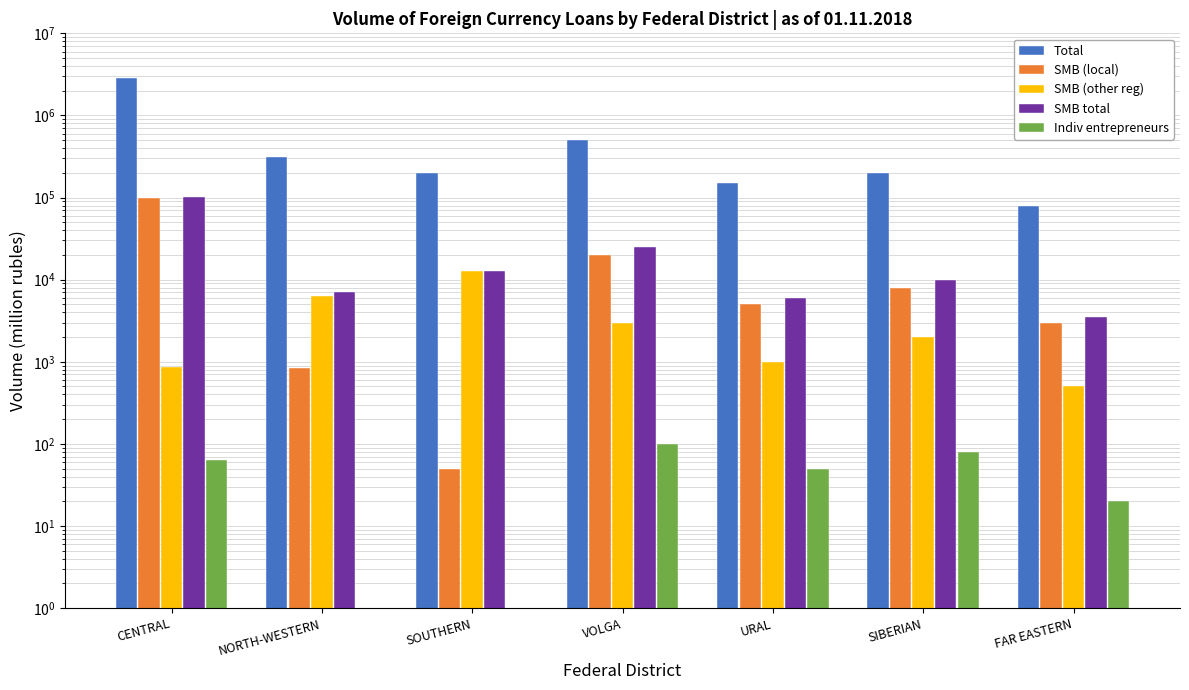

What is the total value across all series at SIBERIAN?

220080